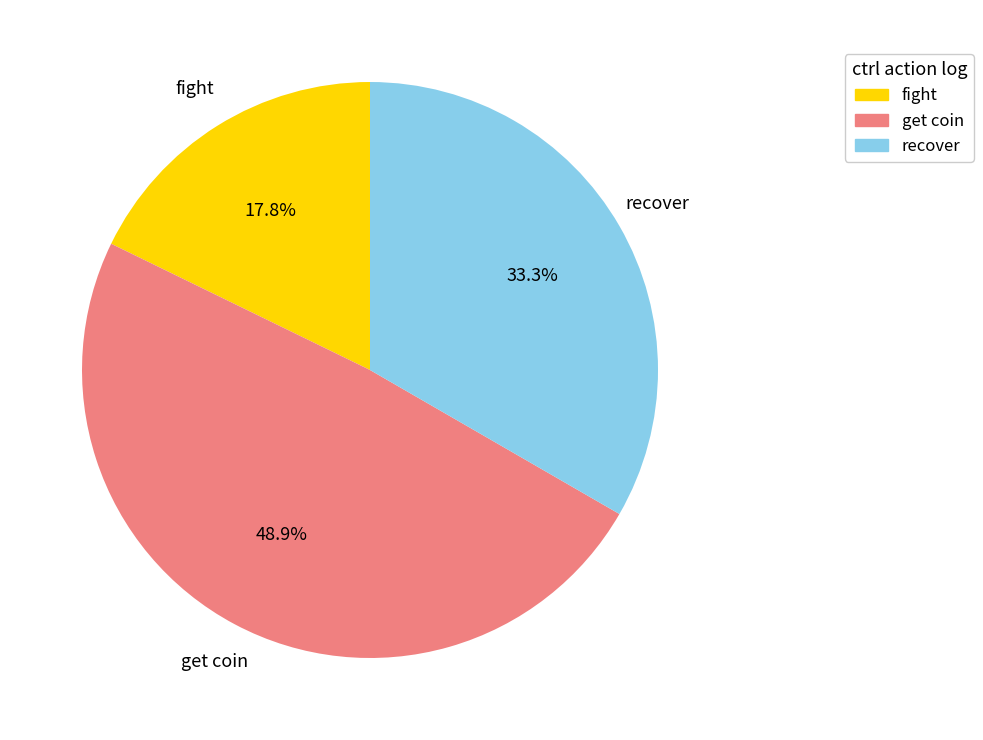

Which has a higher value, fight or get coin?

get coin